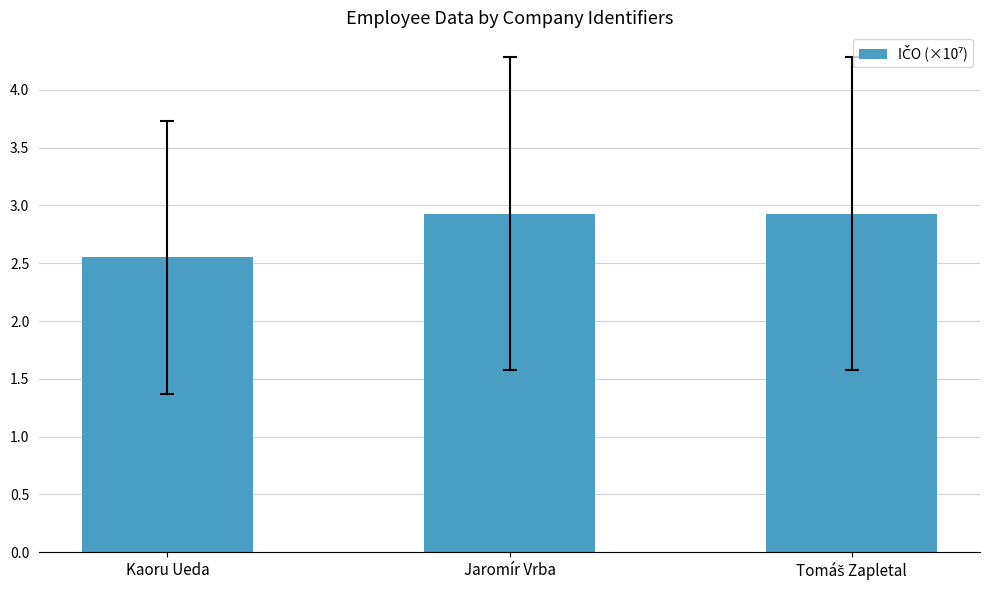

How many bars are there in total?

3